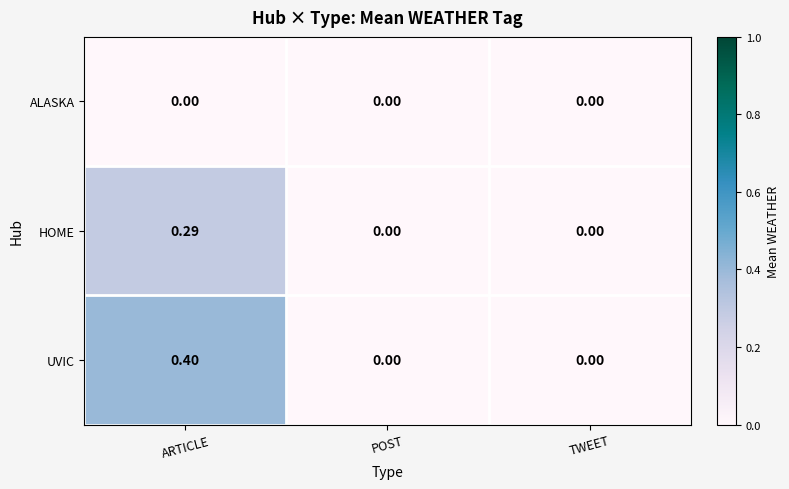

Rank the series by their average value, from highest to lowest.

UVIC, HOME, ALASKA